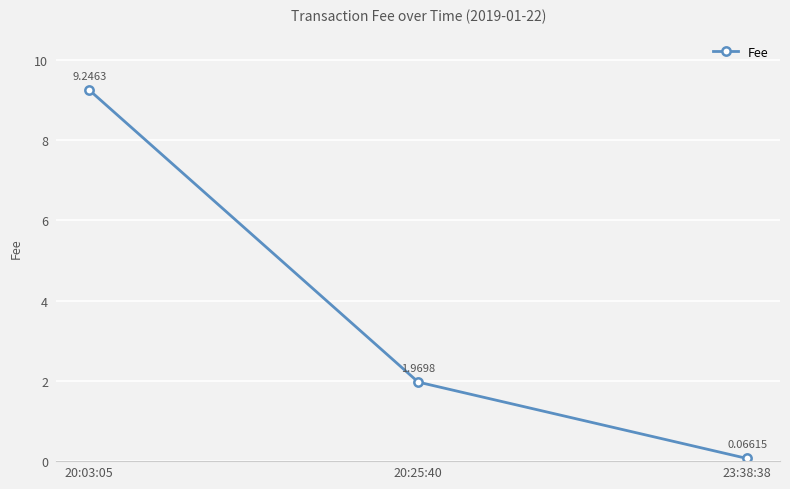

Which has a higher value, 20:25:40 or 23:38:38?

20:25:40